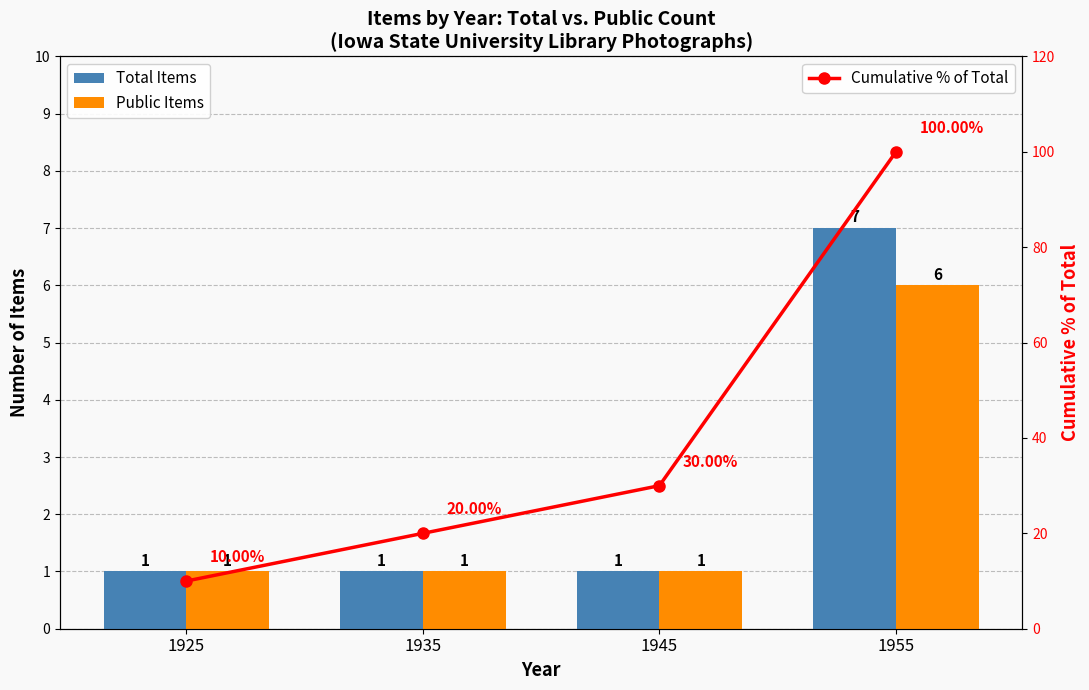

List the labels in order of Cumulative % of Total value, smallest first.

1925, 1935, 1945, 1955